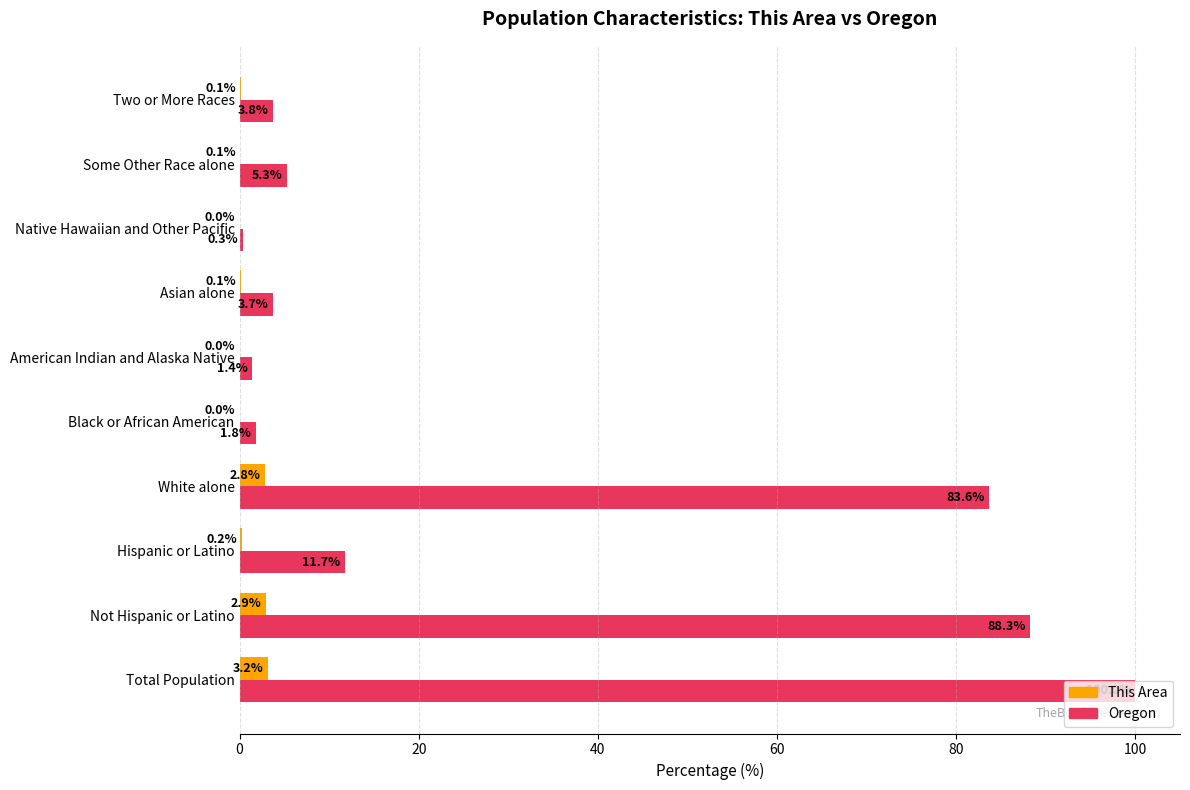

Which series has the largest total across all categories?

Oregon